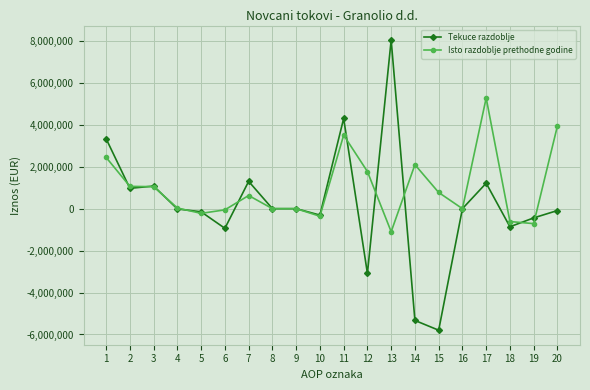

What is the minimum value shown in the chart?

-5796958